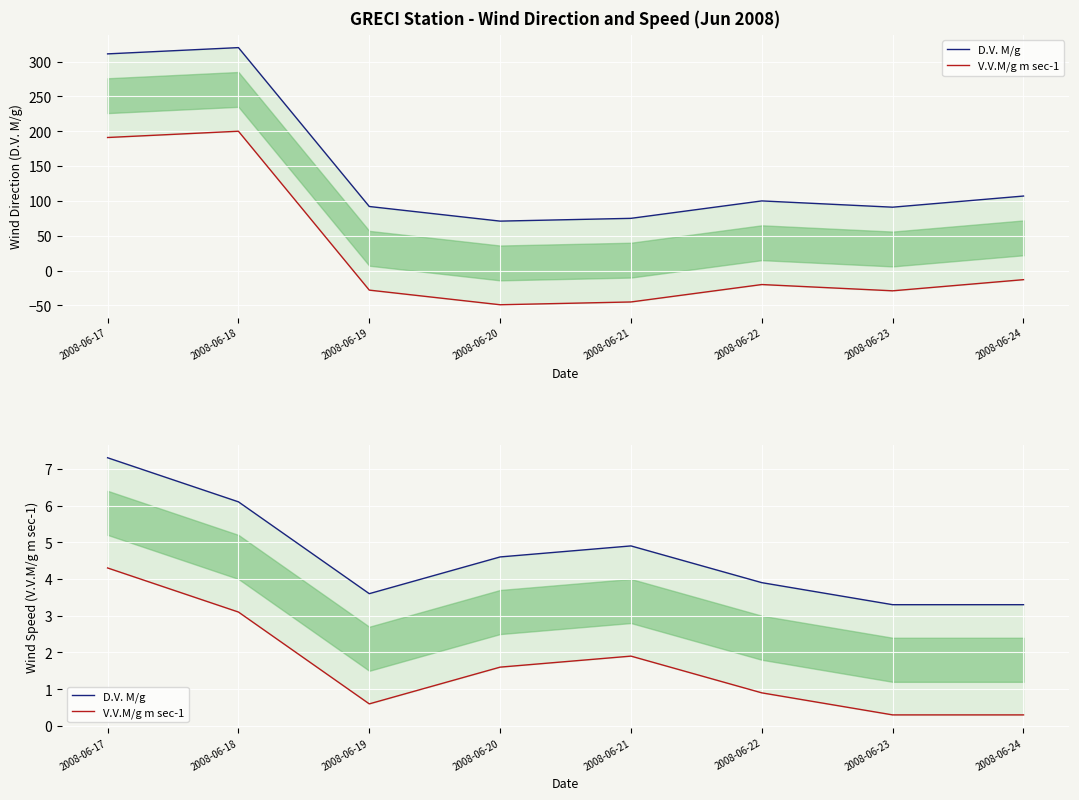

True or false: V.V.M/g m sec-1 and D.V. M/g intersect in this chart.

False